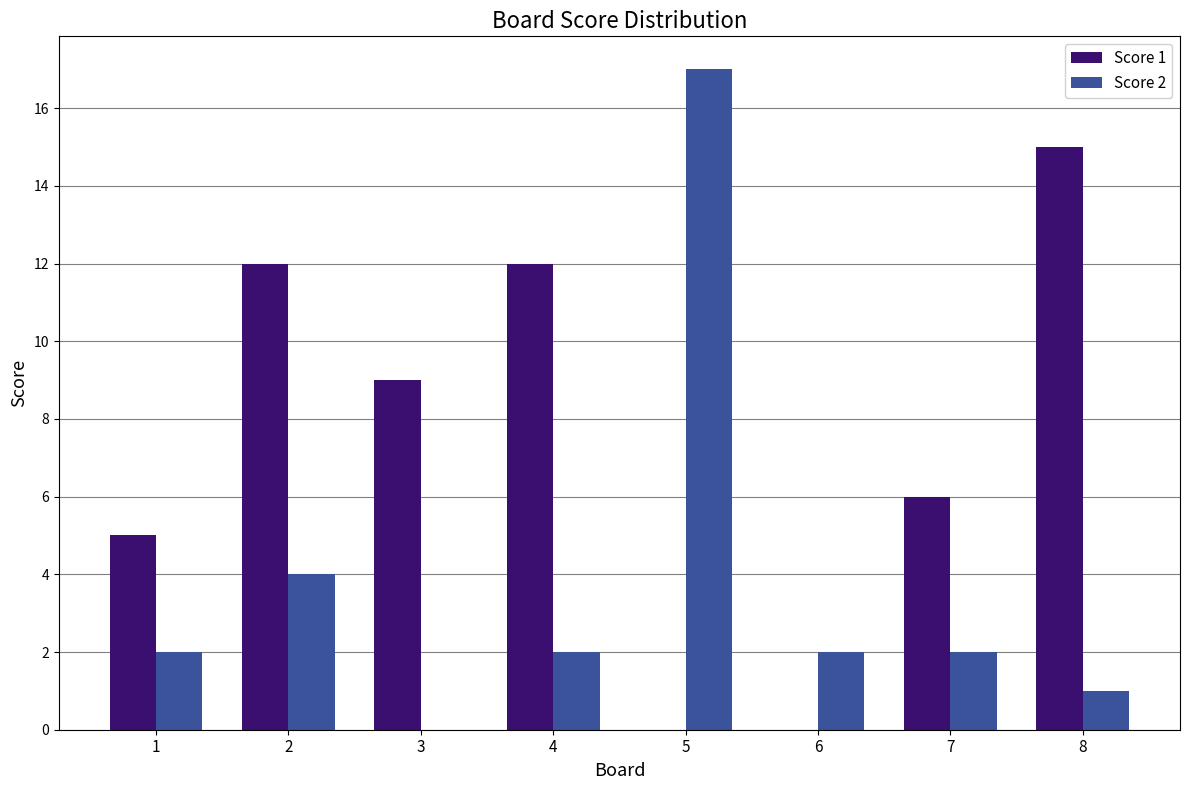

Which label corresponds to the largest value in the chart?

5